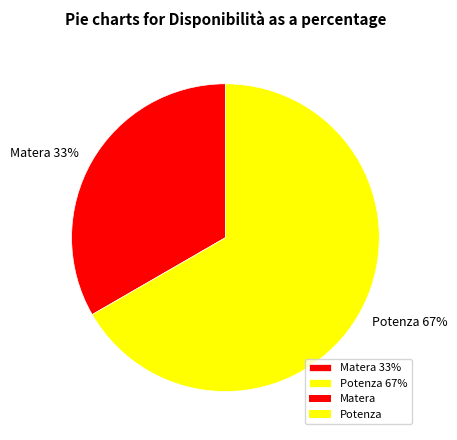

True or false: Potenza accounts for 67% of the total.

True